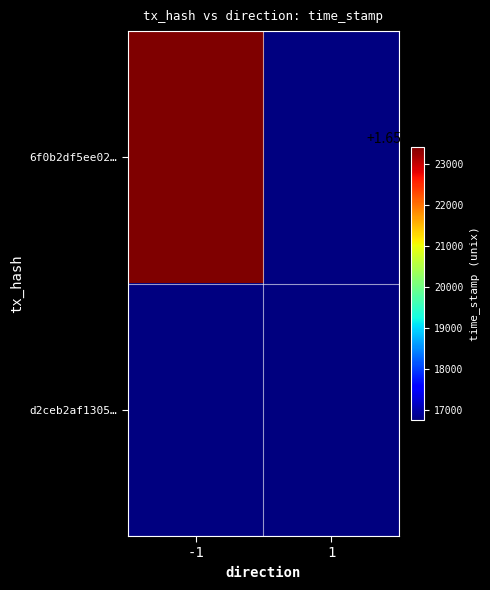

Read the d2ceb2af1305… value at 1.

1656016745.0